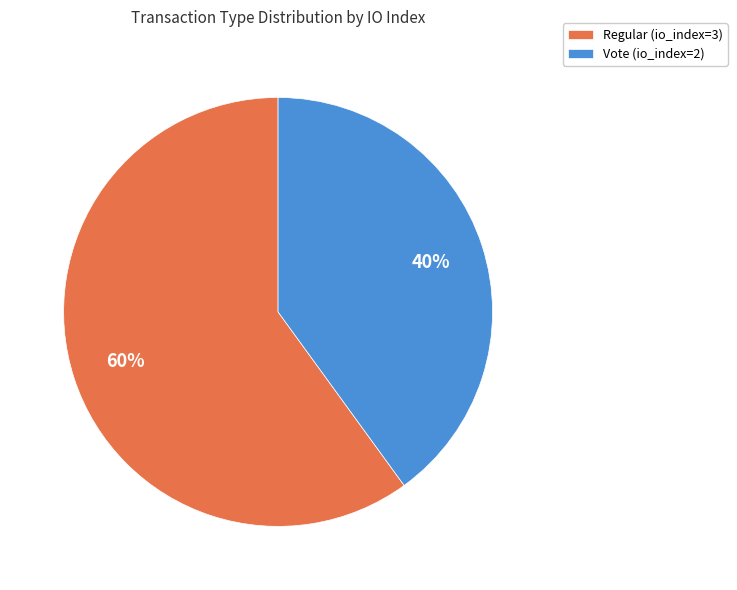

Which has a higher value, Vote (io_index=2) or Regular (io_index=3)?

Regular (io_index=3)